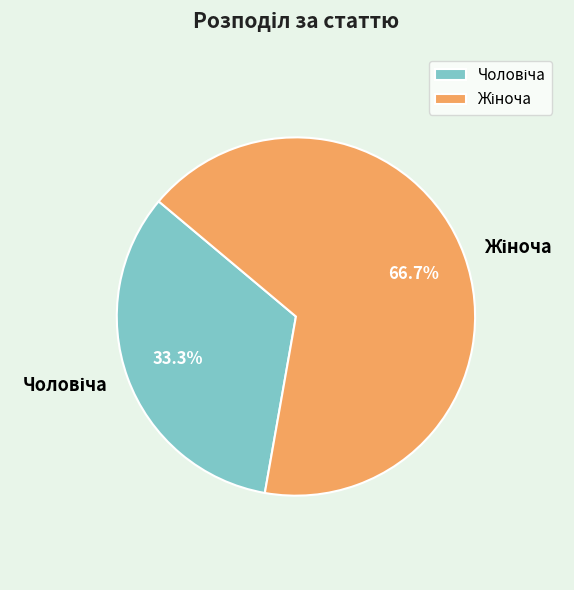

Does any single category account for the majority?

Yes